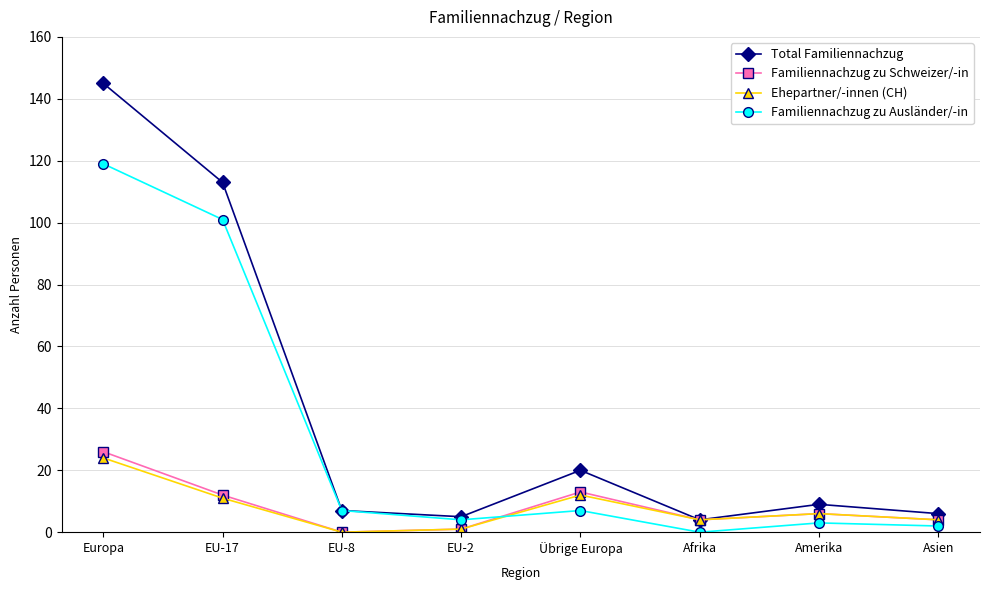

What position from the left is Übrige Europa?

5